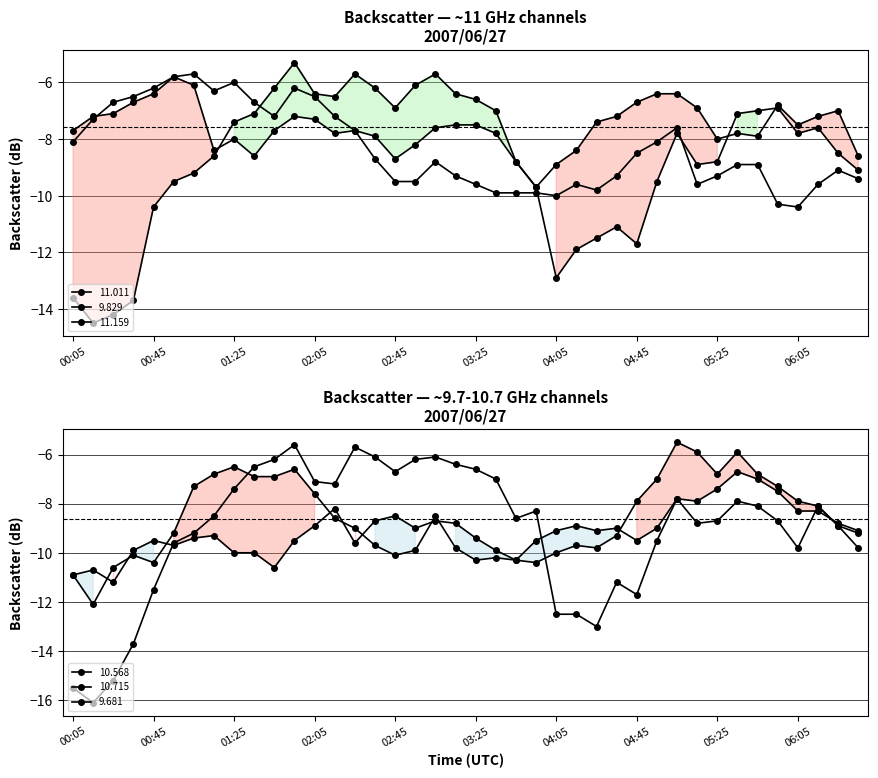

What are all the series names shown in the legend?

11.011, 9.829, 11.159, 10.568, 10.715, 9.681